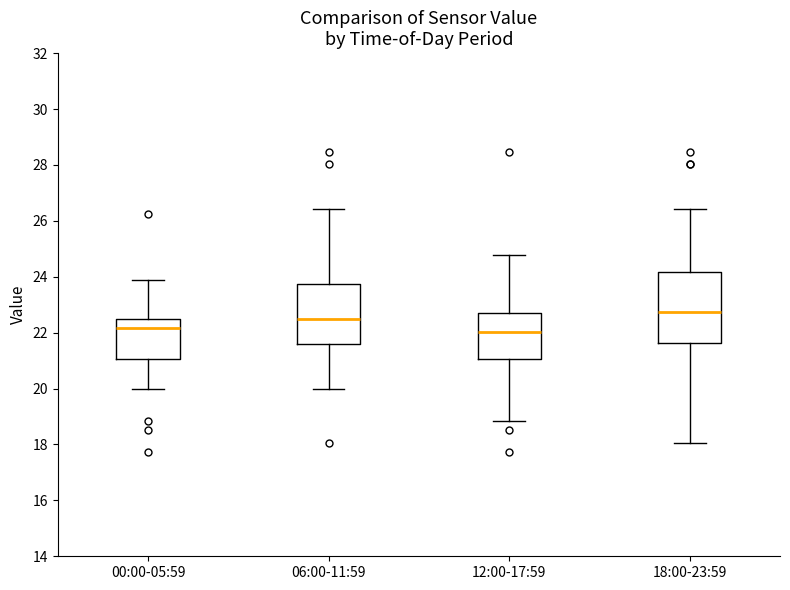

Reading left to right, transcribe this box plot: for each box, give where its median line is, the range the box spans, and where its two whiskers end, as read against the y-axis. The values are not printed on the chart, so give them approximately, as read against the axis.

00:00-05:59: median 22.2, box 21.0 to 22.4, whiskers 20.0 to 24.0
06:00-11:59: median 22.6, box 21.6 to 23.8, whiskers 20.0 to 26.4
12:00-17:59: median 22.0, box 21.0 to 22.6, whiskers 18.8 to 24.8
18:00-23:59: median 22.8, box 21.6 to 24.2, whiskers 18.0 to 26.4